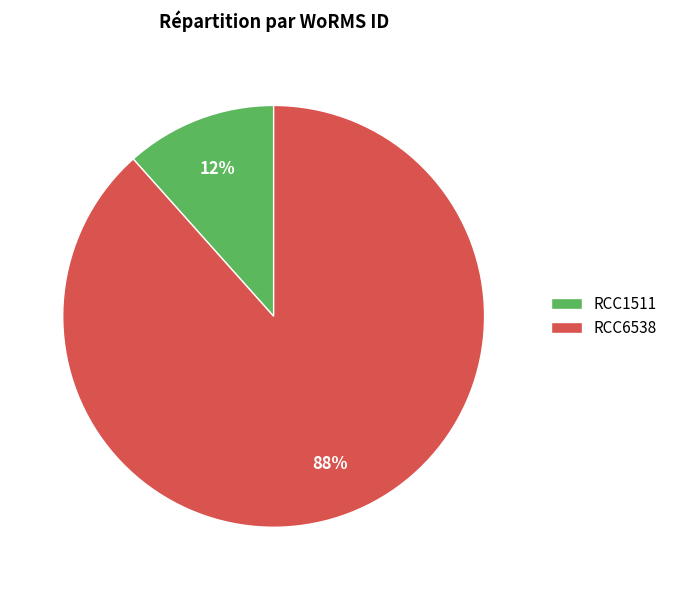

Count the number of slices in the pie.

2